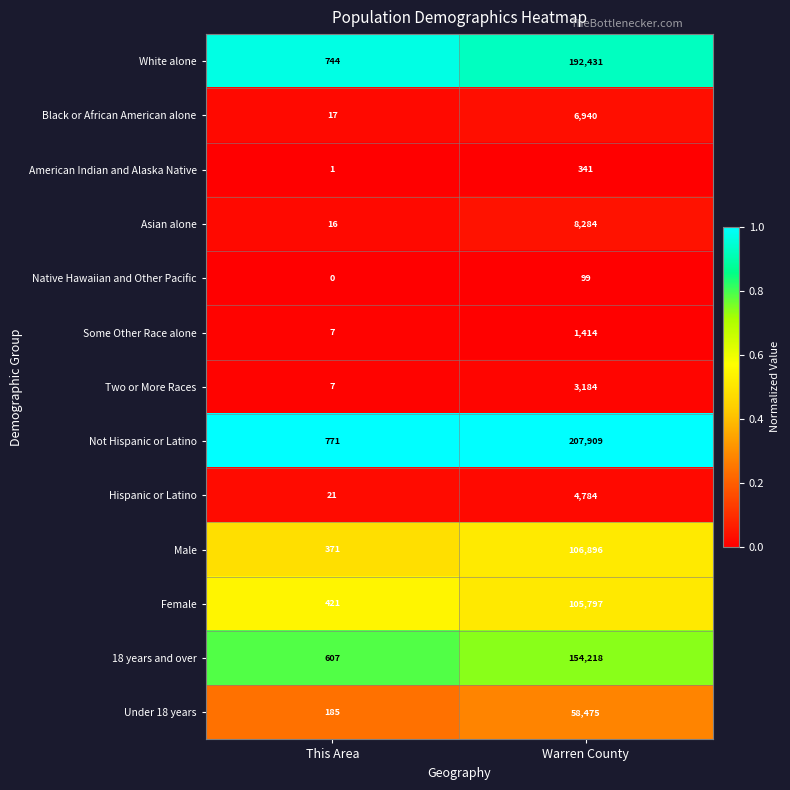

Reading left to right, list all the values displayed in this chart.

White alone: This Area=744	Warren County=192431
Black or African American alone: This Area=17	Warren County=6940
American Indian and Alaska Native: This Area=1	Warren County=341
Asian alone: This Area=16	Warren County=8284
Native Hawaiian and Other Pacific: This Area=0	Warren County=99
Some Other Race alone: This Area=7	Warren County=1414
Two or More Races: This Area=7	Warren County=3184
Not Hispanic or Latino: This Area=771	Warren County=207909
Hispanic or Latino: This Area=21	Warren County=4784
Male: This Area=371	Warren County=106896
Female: This Area=421	Warren County=105797
18 years and over: This Area=607	Warren County=154218
Under 18 years: This Area=185	Warren County=58475